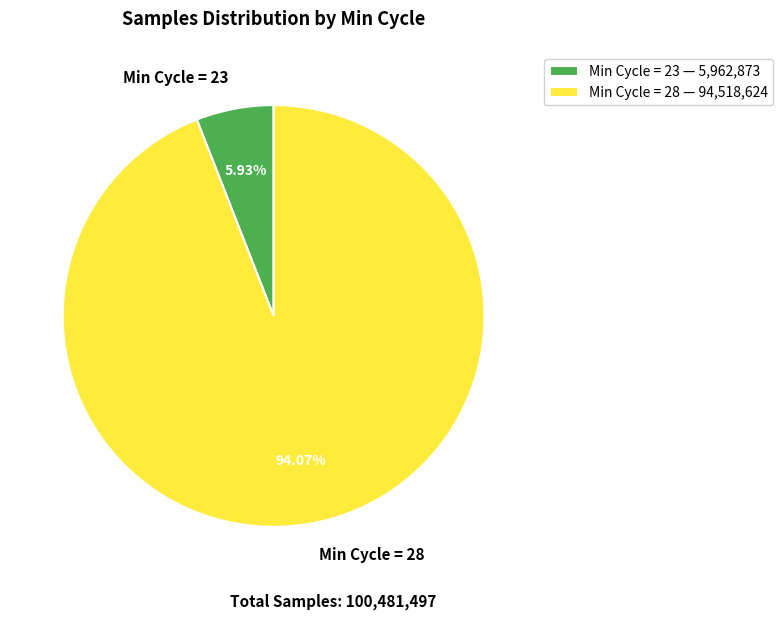

Count the number of slices in the pie.

2